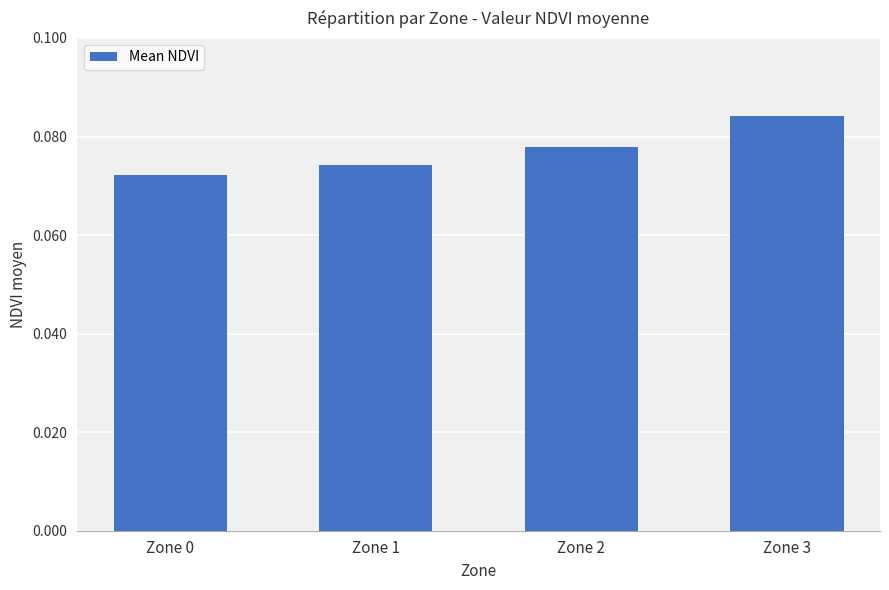

Is it true that the value at Zone 1 is 0.0?

False